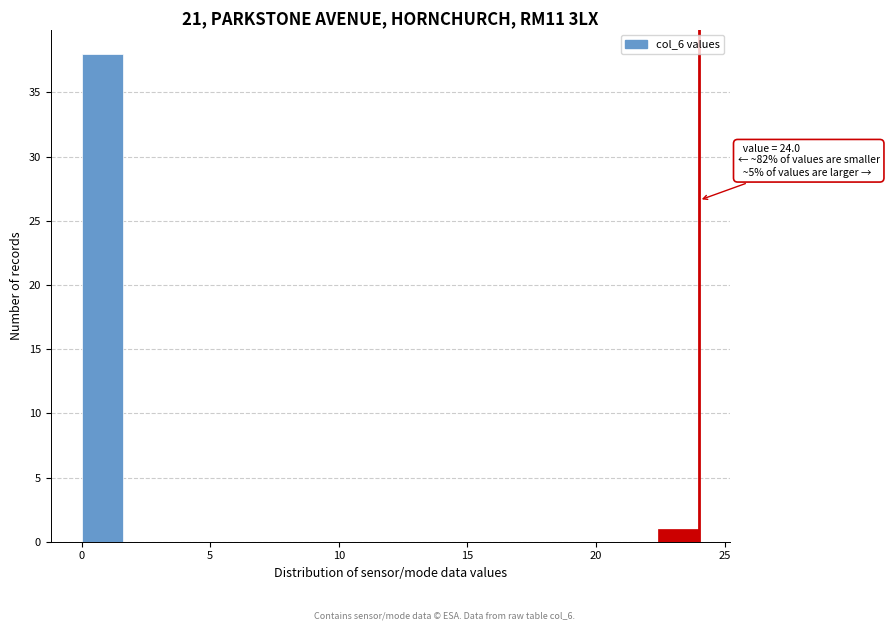

Around what value on the x-axis is the tallest bar? Give the approximate position of its centre, as read against the axis.

1.0